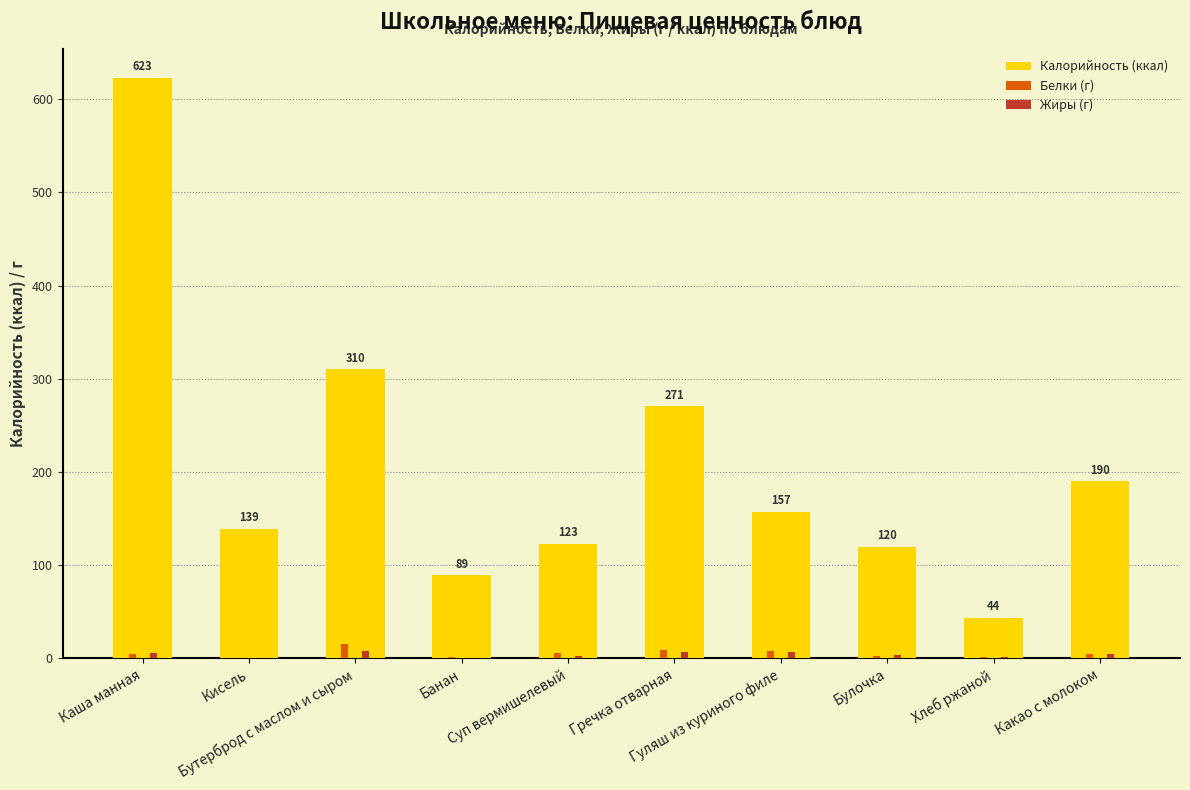

Which series has the largest range (max minus min)?

Калорийность (ккал)